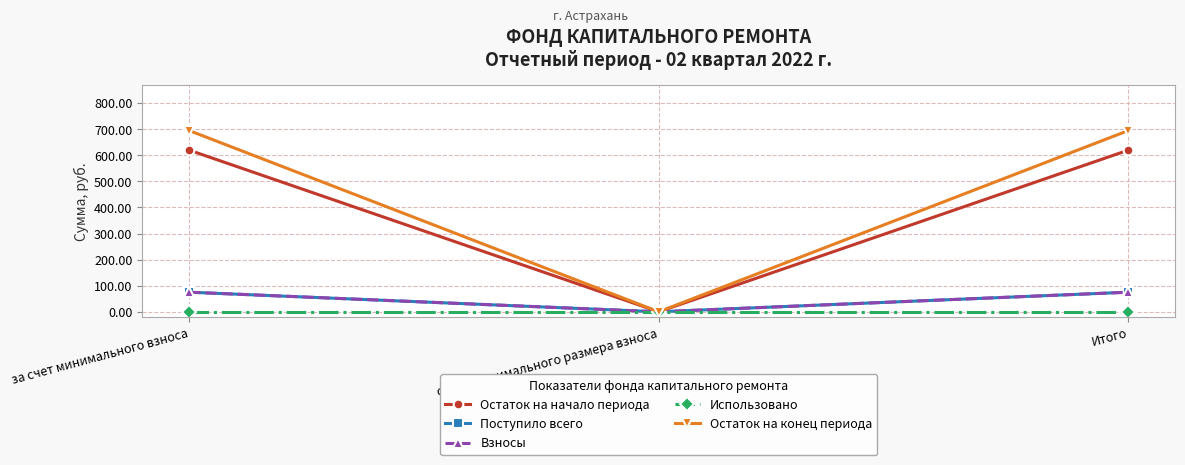

Reading left to right, extract all data points from this chart.

Остаток на начало периода: 619.5	0.0	619.5
Поступило всего: 75.1	0.0	75.1
Взносы: 75.1	0.0	75.1
Использовано: 0.0	0.0	0.0
Остаток на конец периода: 694.5	0.0	694.5